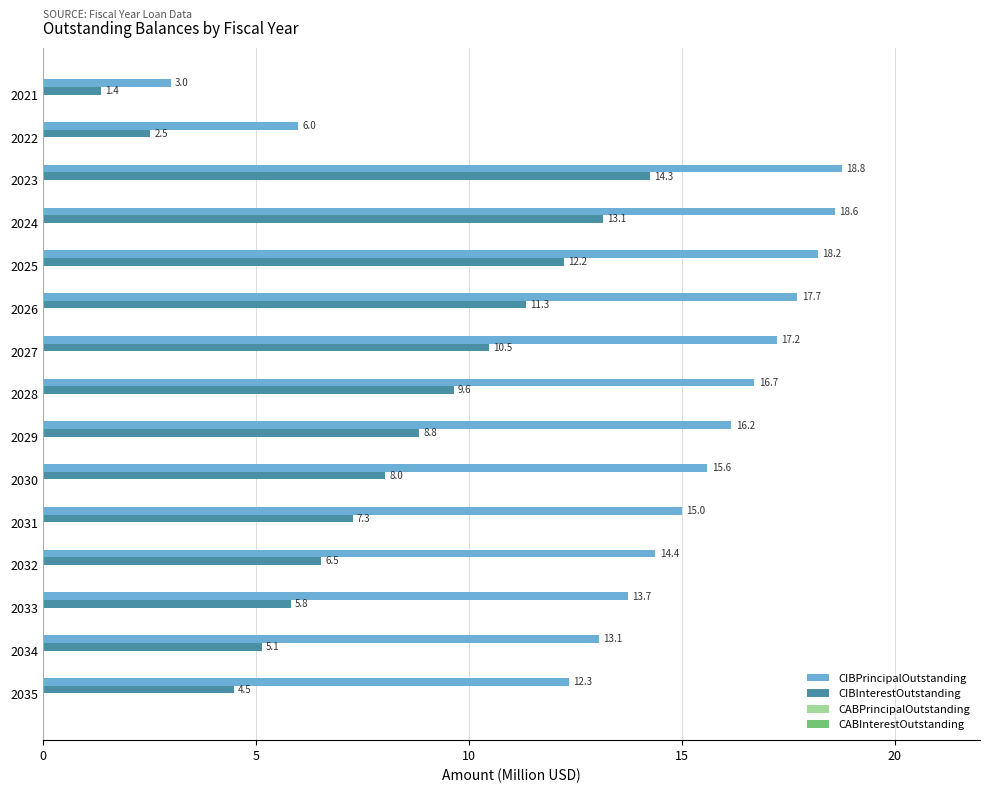

What is the difference between the CIBInterestOutstanding values at 2026 and 2034?

6.2